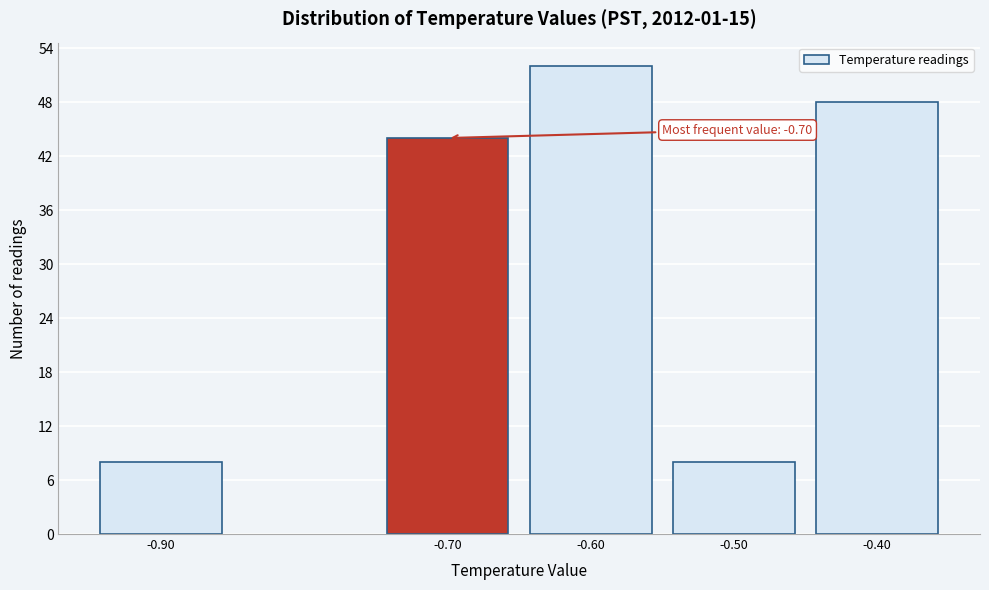

Reading right to left, extract all data points from this chart.

48	8	52	44	8